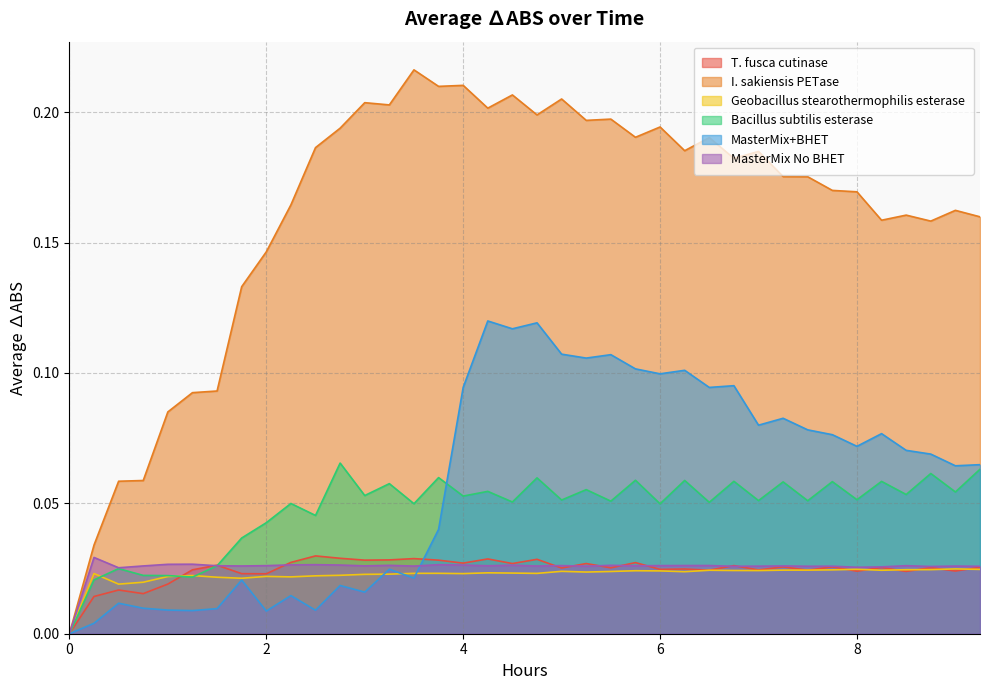

What is the difference between the maximum and minimum values in the MasterMix+BHET series?

0.1